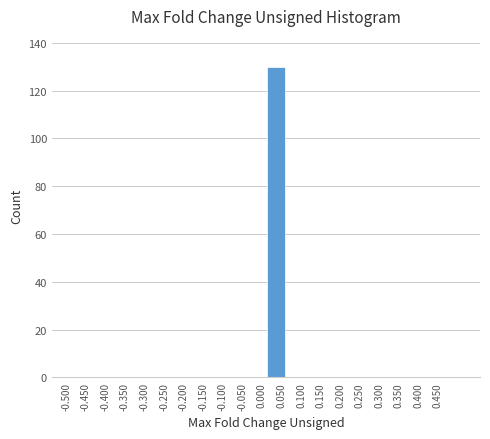

What is the height of the bar covering 0.00 to 0.05 on the x-axis? The values are not printed on the chart, so give them approximately, as read against the axis.

130